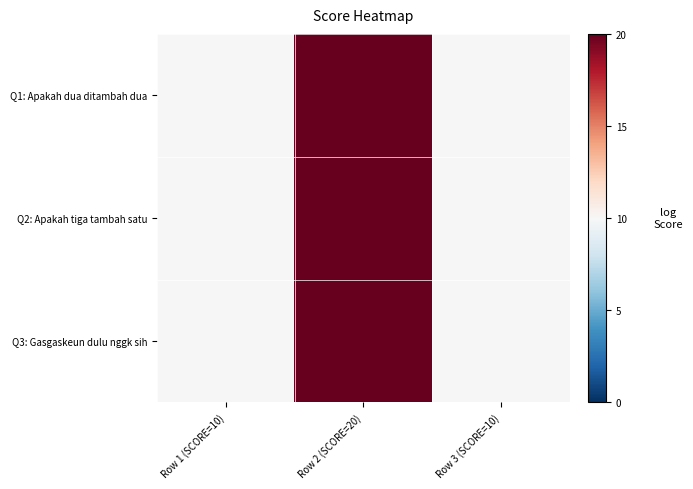

Which series has the largest range (max minus min)?

Q1: Apakah dua ditambah dua